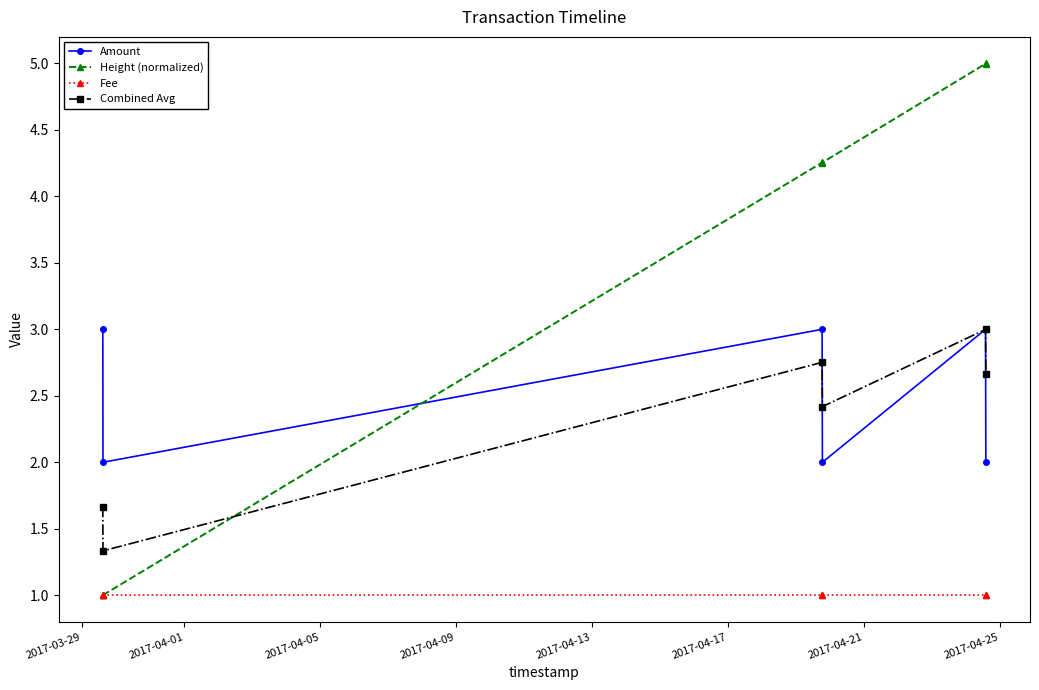

Is this an area chart (filled region under the line)?

No